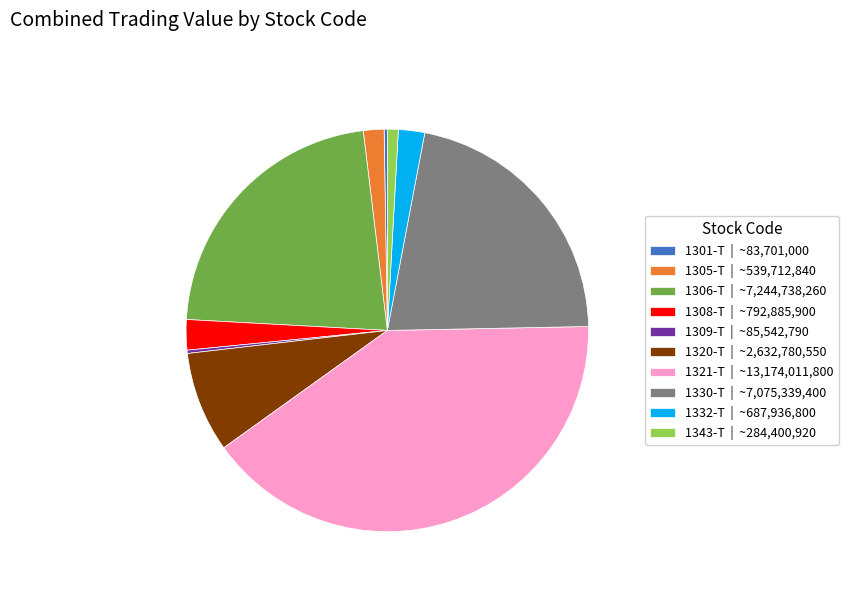

Which has a higher value, 1306-T | ~7,244,738,260 or 1332-T | ~687,936,800?

1306-T | ~7,244,738,260